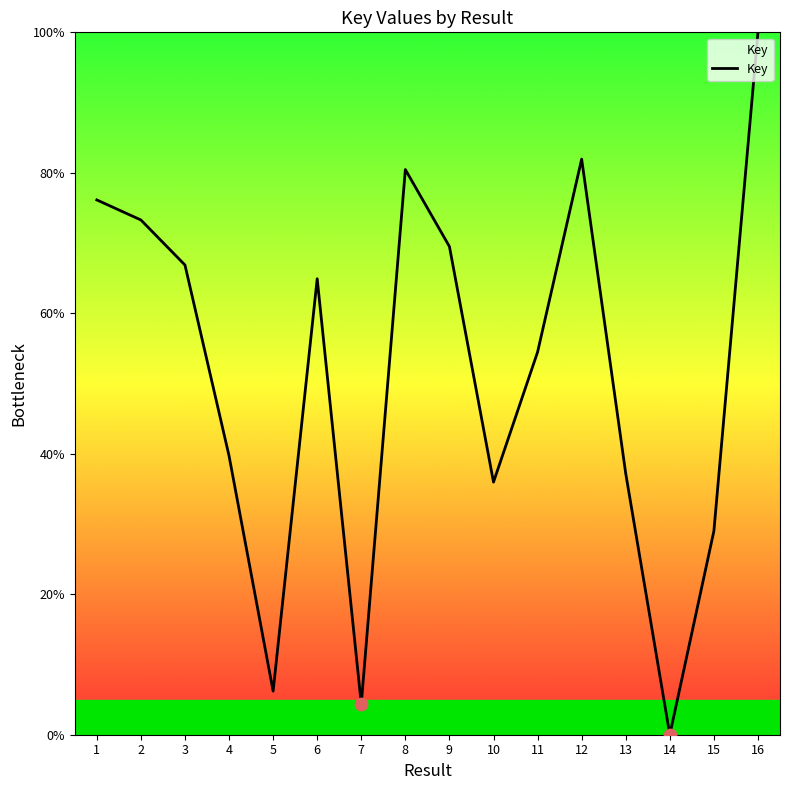

Which has a higher value, 16 or 1?

16